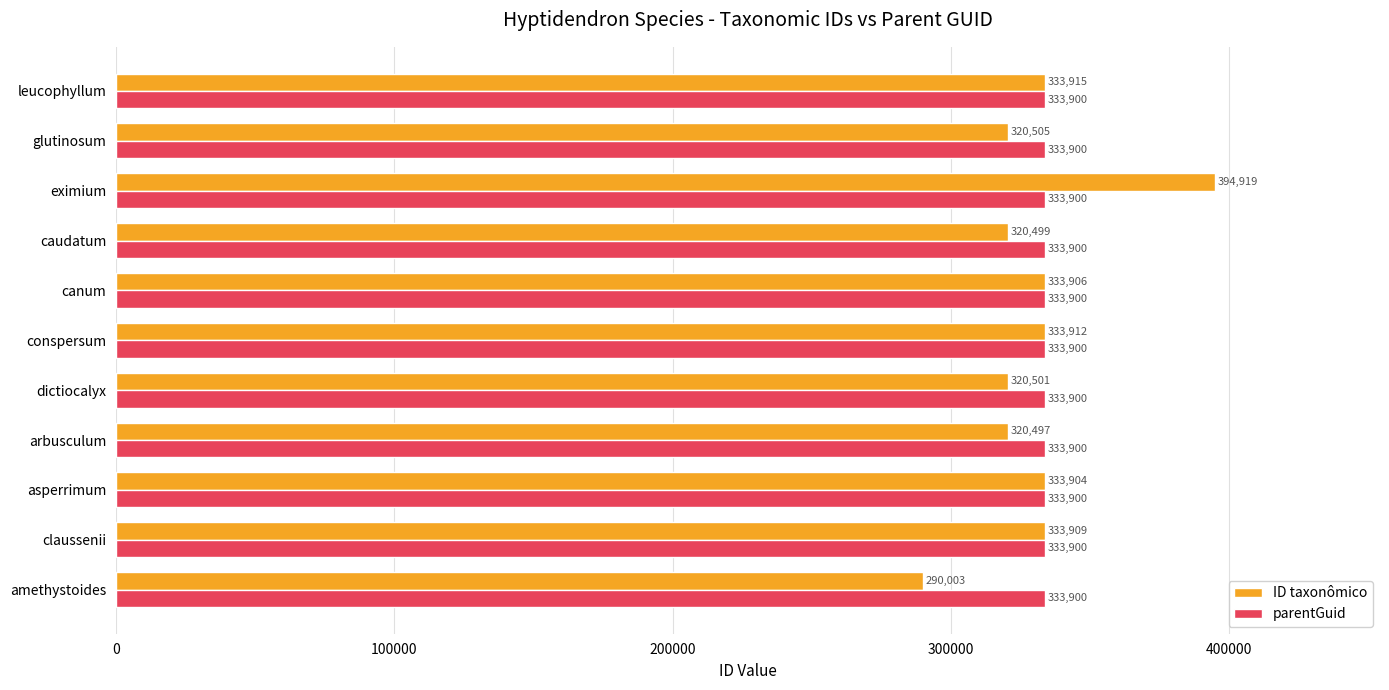

What is the average value of the parentGuid series?

333900